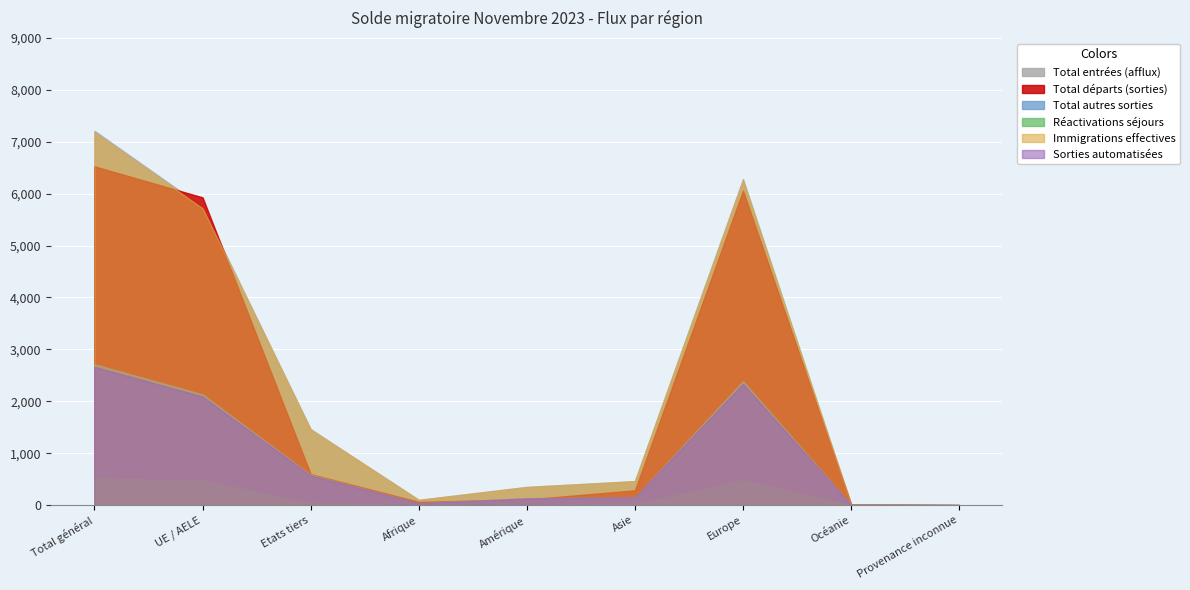

Which category has the highest value across all series?

Total général